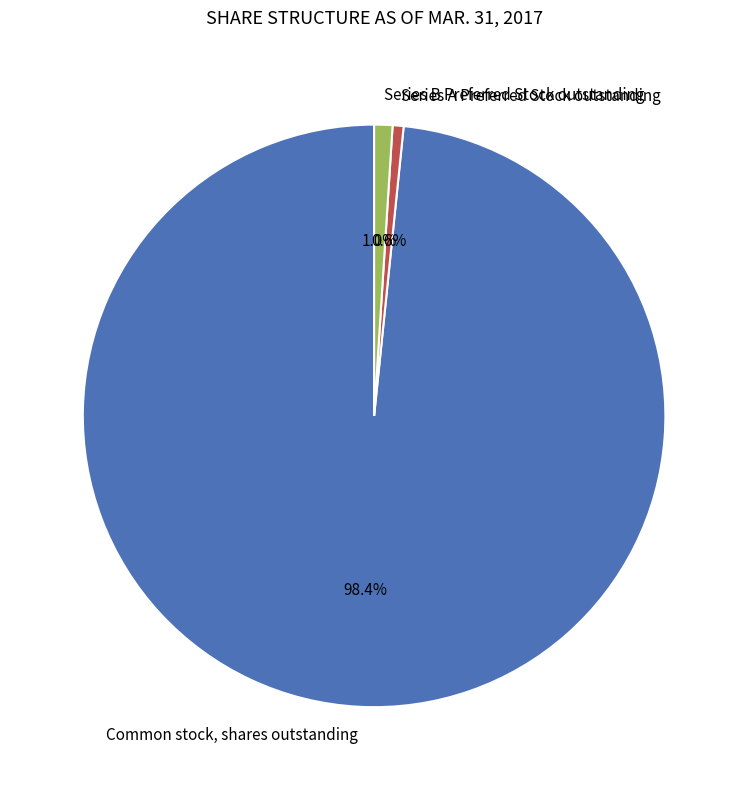

To the nearest percent, what is the difference between the largest and smallest slice percentages?

98%